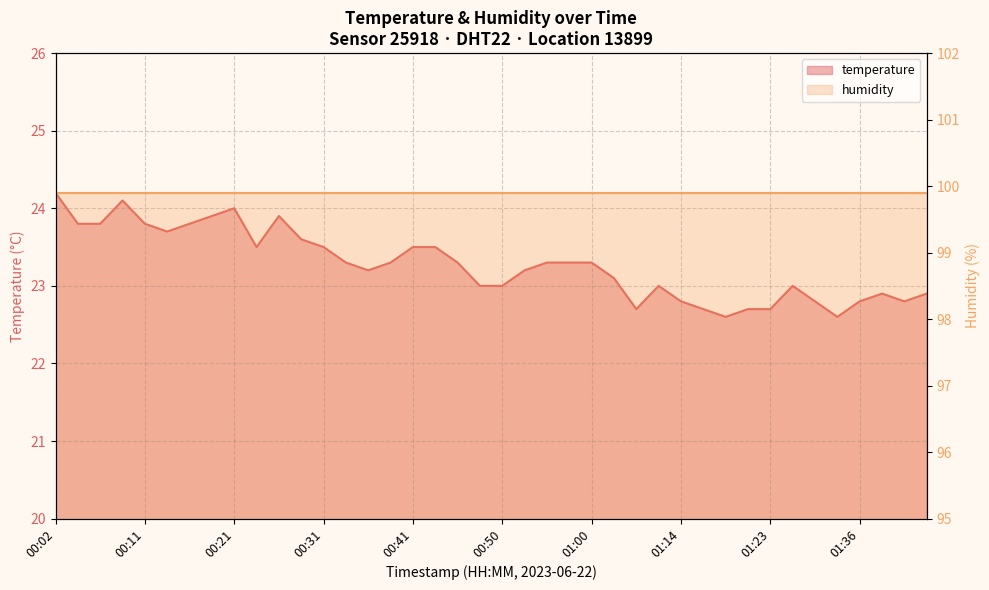

How many data points does each series have?

40